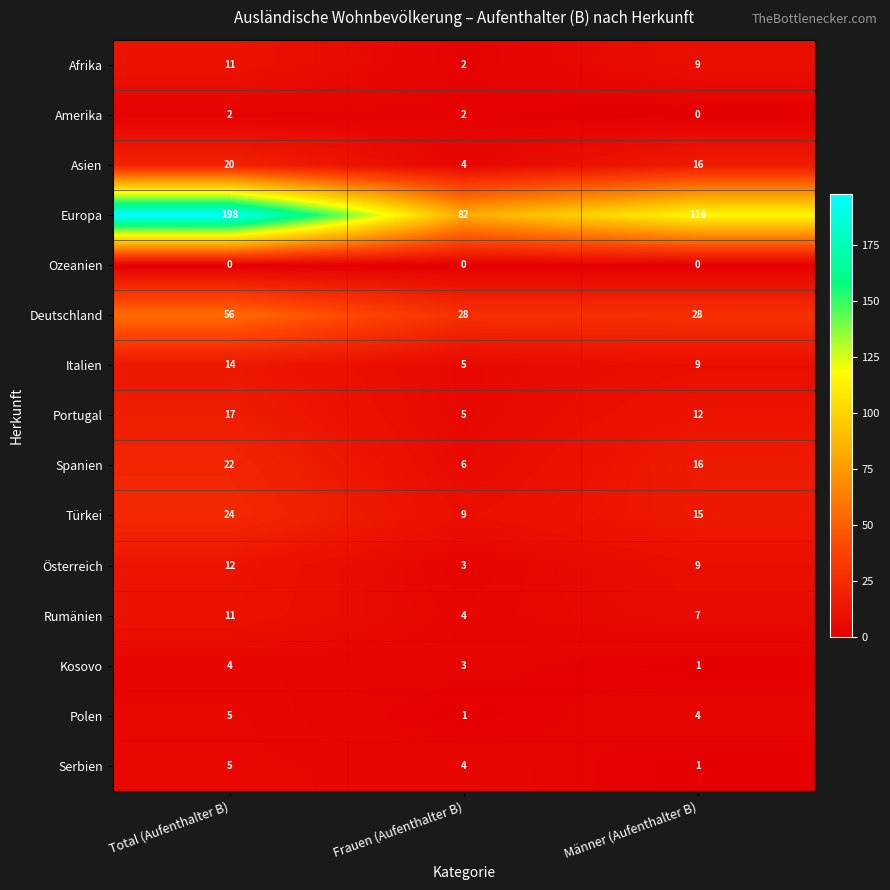

What value does the Rumänien series have at Frauen (Aufenthalter B)?

4